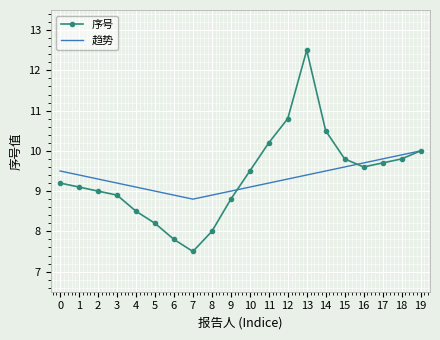

Is the value of 序号 at 15 greater than the value of 趋势 at 1?

Yes